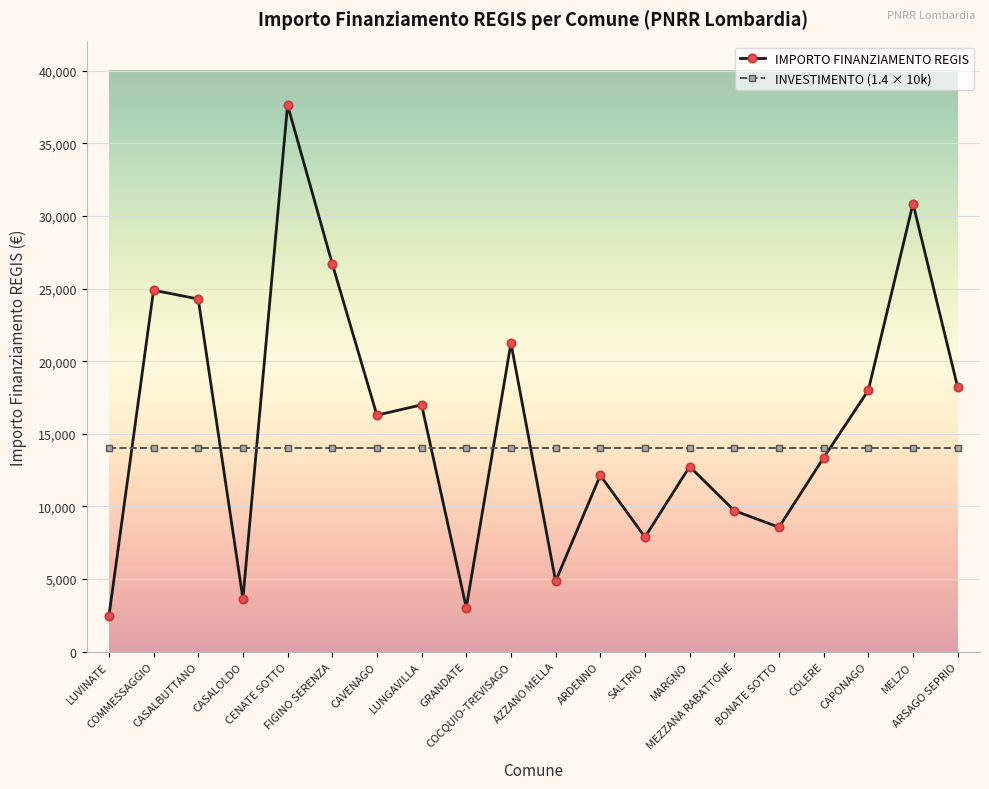

What is the greatest value displayed?

37634